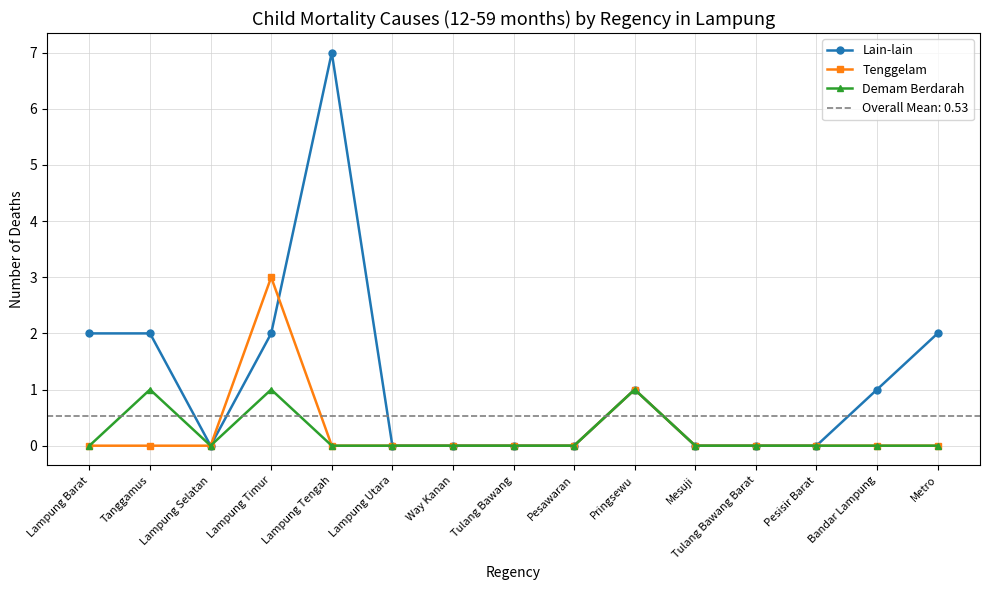

Rank the series by their maximum value, from lowest to highest.

Demam Berdarah, Tenggelam, Lain-lain